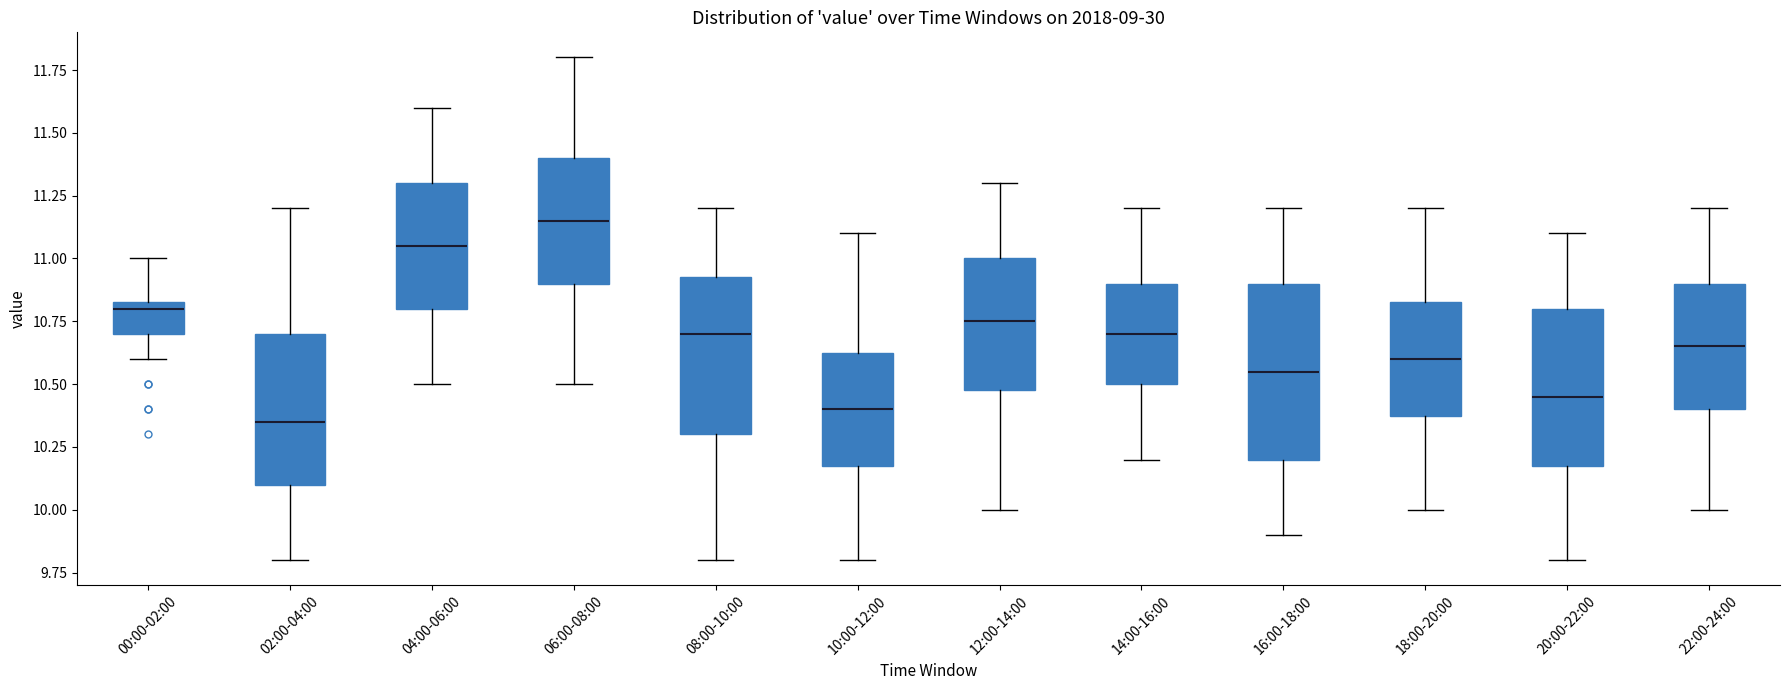

Reading left to right, read every box against the y-axis: the position of its median line, the range the box covers, and the ends of its whiskers. The values are not printed on the chart, so give them approximately, as read against the axis.

00:00-02:00: median 10.80, box 10.70 to 10.85, whiskers 10.60 to 11.00
02:00-04:00: median 10.35, box 10.10 to 10.70, whiskers 9.80 to 11.20
04:00-06:00: median 11.05, box 10.80 to 11.30, whiskers 10.50 to 11.60
06:00-08:00: median 11.15, box 10.90 to 11.40, whiskers 10.50 to 11.80
08:00-10:00: median 10.70, box 10.30 to 10.95, whiskers 9.80 to 11.20
10:00-12:00: median 10.40, box 10.20 to 10.65, whiskers 9.80 to 11.10
12:00-14:00: median 10.75, box 10.50 to 11.00, whiskers 10.00 to 11.30
14:00-16:00: median 10.70, box 10.50 to 10.90, whiskers 10.20 to 11.20
16:00-18:00: median 10.55, box 10.20 to 10.90, whiskers 9.90 to 11.20
18:00-20:00: median 10.60, box 10.40 to 10.85, whiskers 10.00 to 11.20
20:00-22:00: median 10.45, box 10.20 to 10.80, whiskers 9.80 to 11.10
22:00-24:00: median 10.65, box 10.40 to 10.90, whiskers 10.00 to 11.20